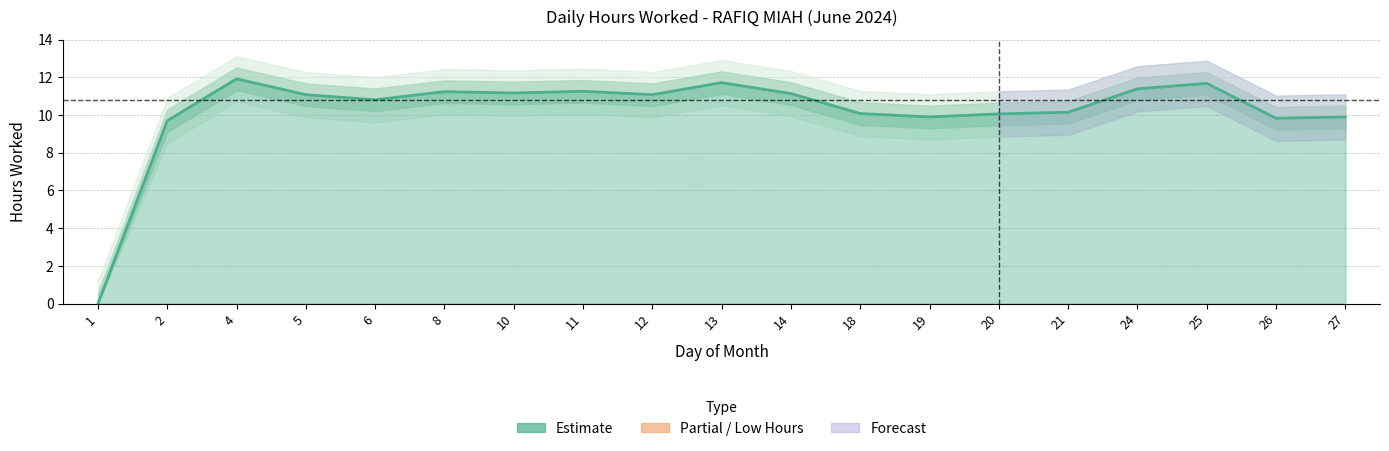

Reading left to right, extract all data points from this chart.

0.0	9.7	11.9	11.1	10.8	11.2	11.2	11.3	11.1	11.7	11.1	10.1	9.9	10.1	10.2	11.4	11.7	9.8	9.9